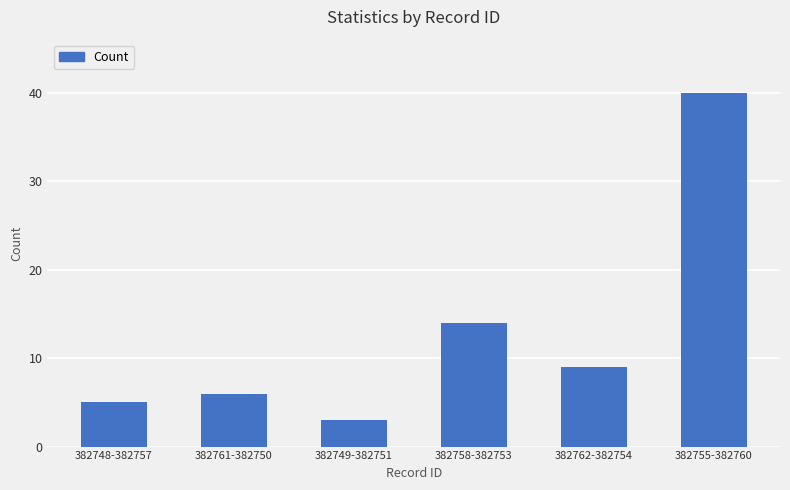

What is the sum of the values at 382758-382753 and 382762-382754?

23